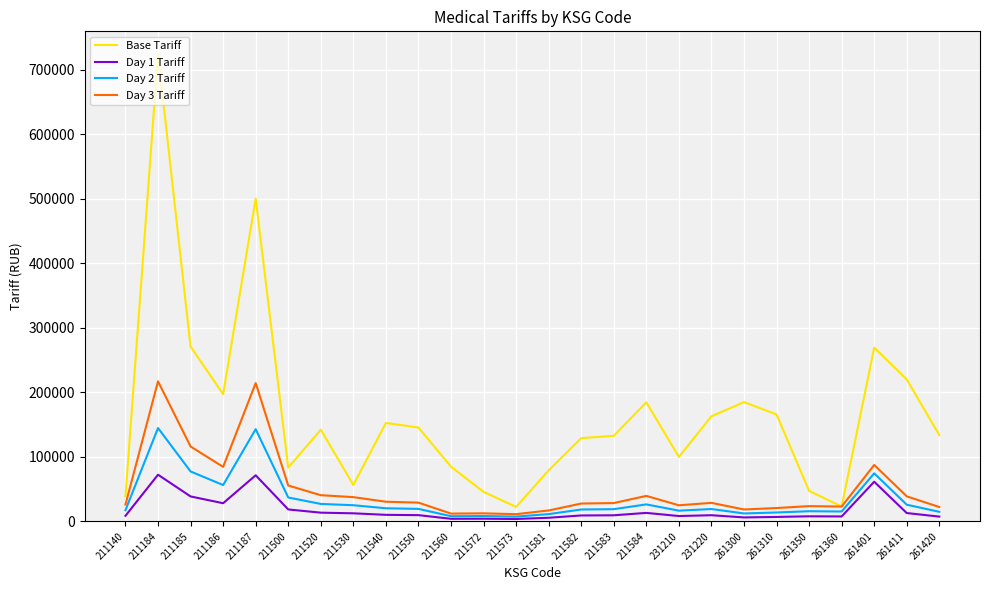

The value of Day 2 Tariff at 211500 is 37080.0. True or false?

True